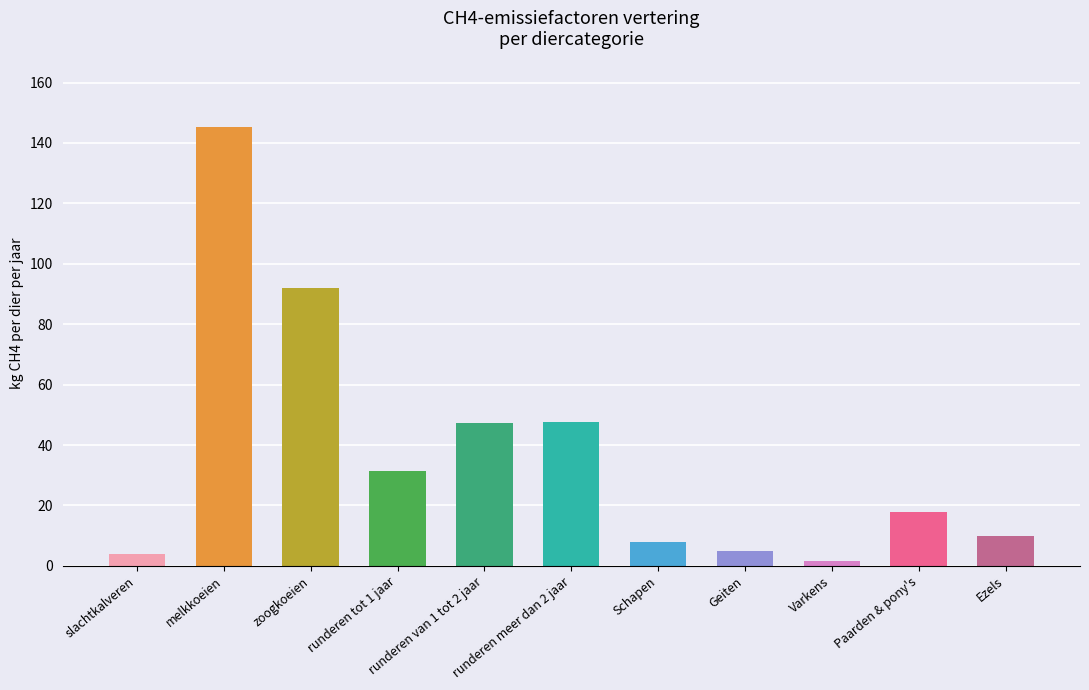

What is the greatest value displayed?

145.2